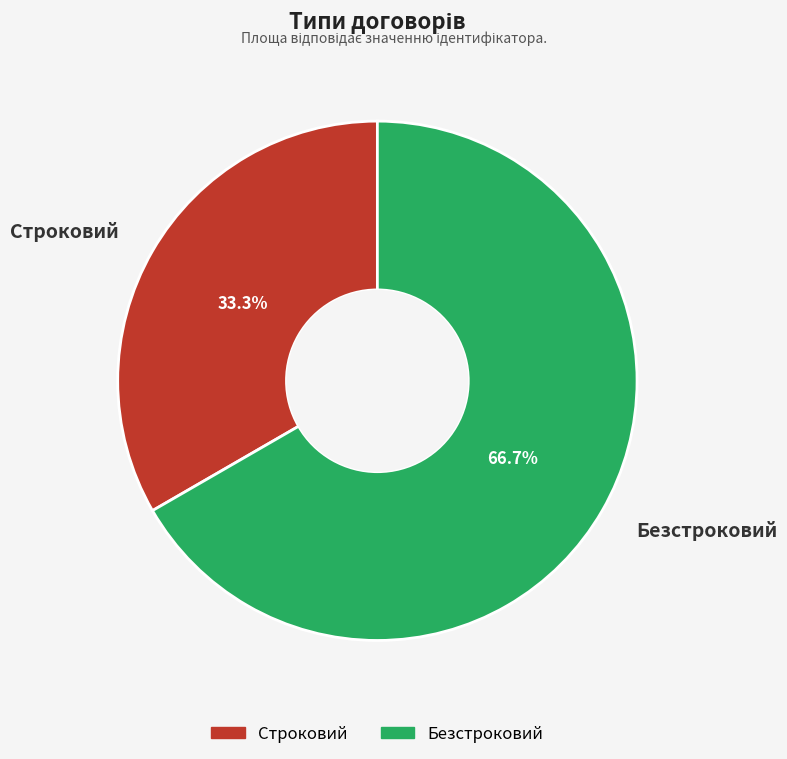

Do Безстроковий and Строковий together represent more than half of the pie?

Yes